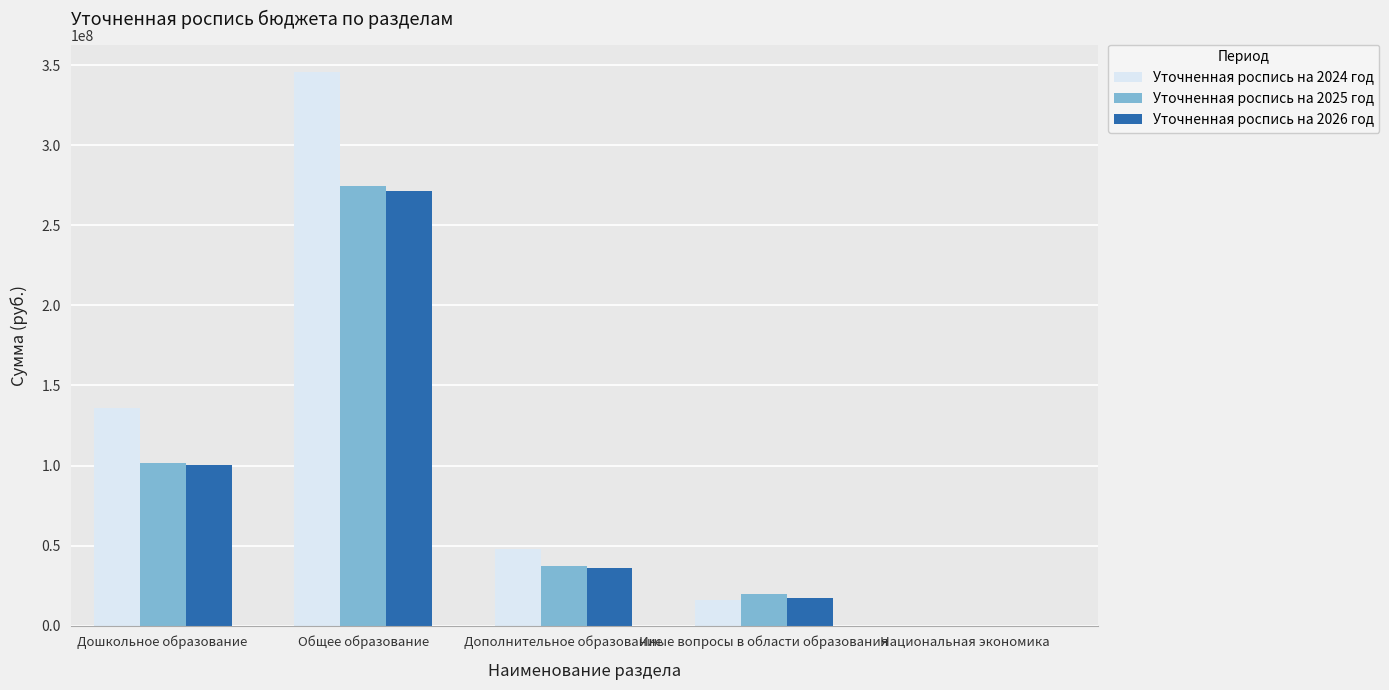

At which label is Уточненная роспись на 2024 год closest to 172753670?

Дошкольное образование